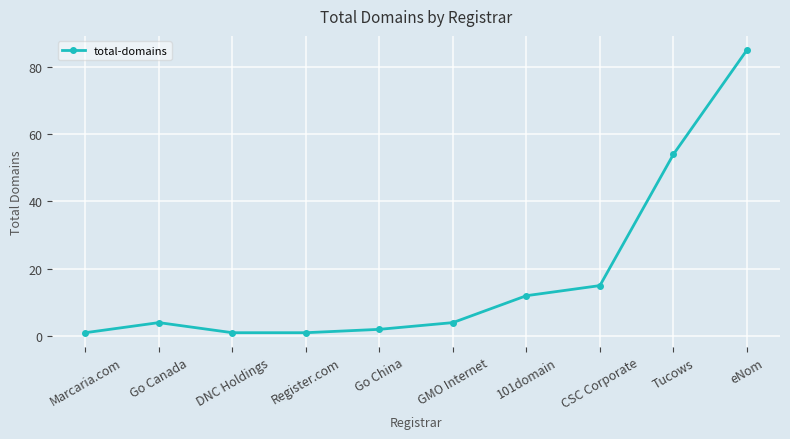

Is it true that the value at 101domain is 12?

True